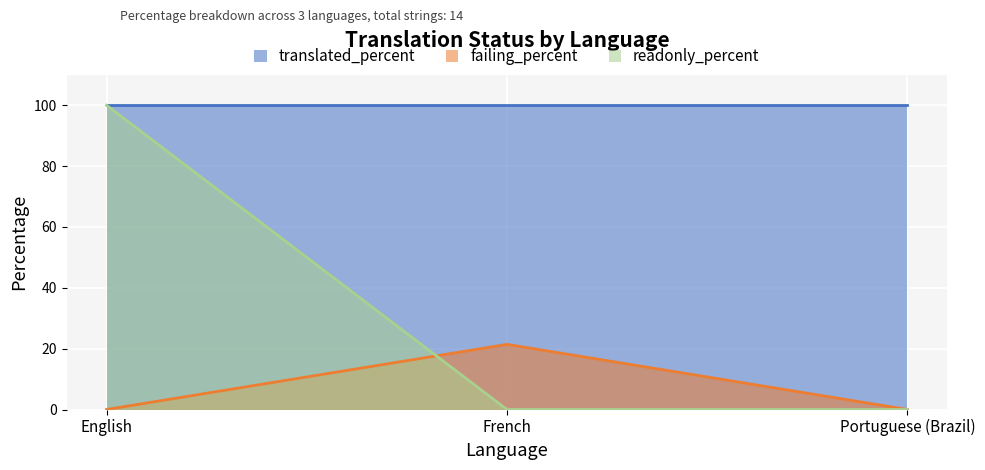

Is the value of readonly_percent at French greater than the value of failing_percent at English?

No